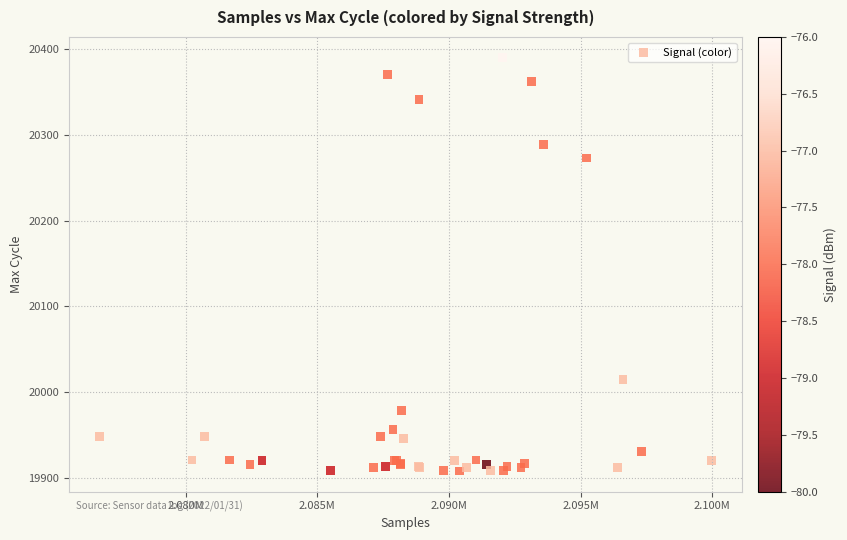

What Y value in the scatter plot is closest to 20149?

20273